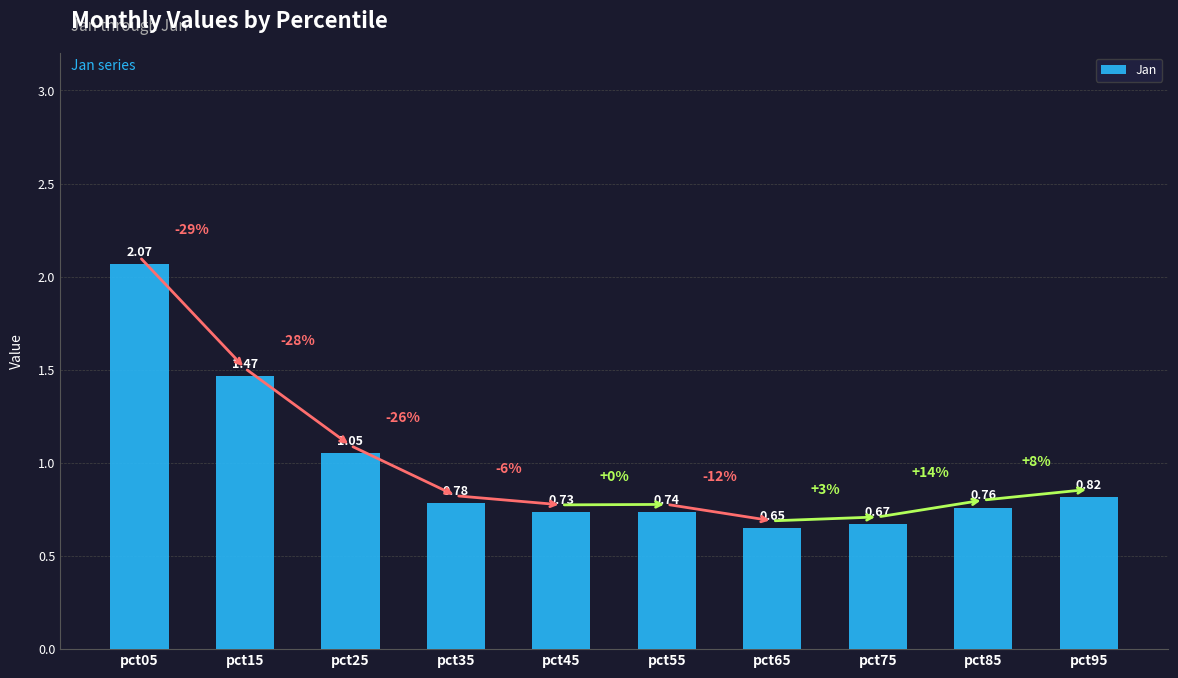

List the labels in order of value, smallest first.

pct65, pct75, pct45, pct55, pct85, pct35, pct95, pct25, pct15, pct05